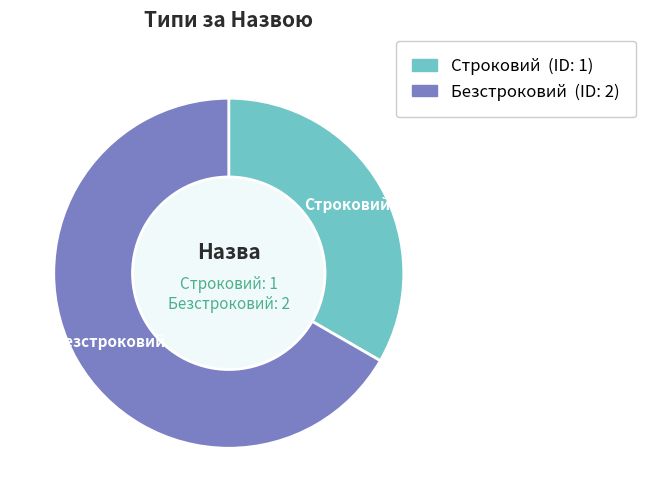

Rank the categories by value from highest to lowest.

Безстроковий, Строковий